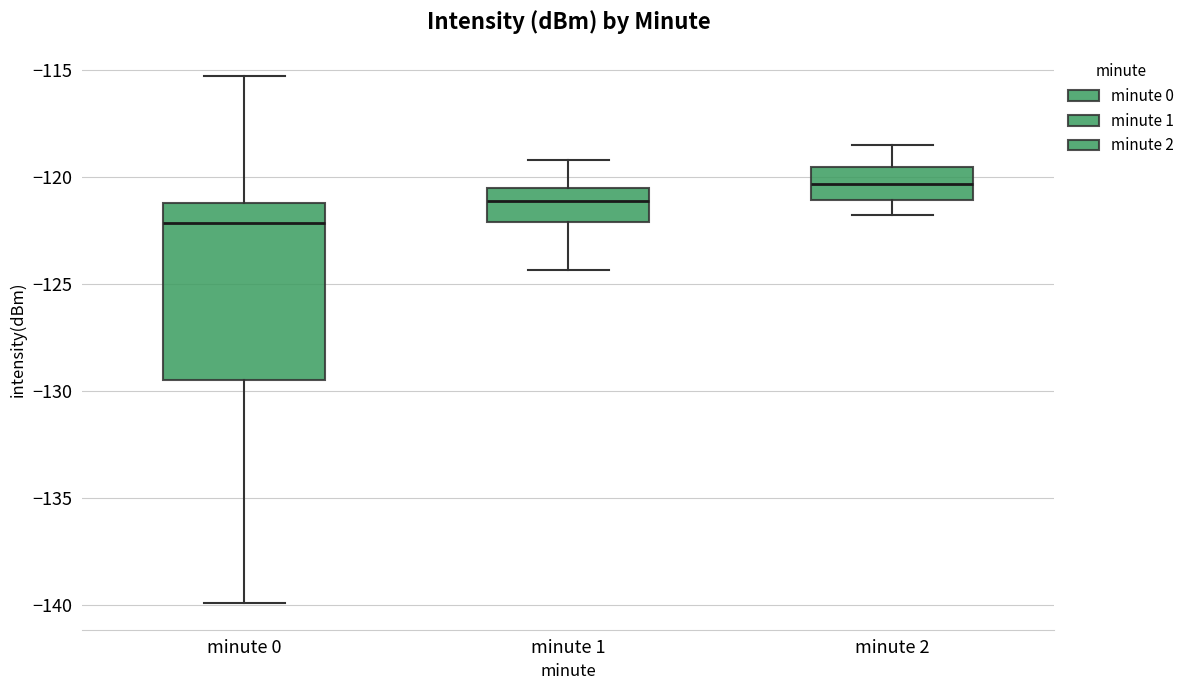

Which box has the highest median line?

minute 2